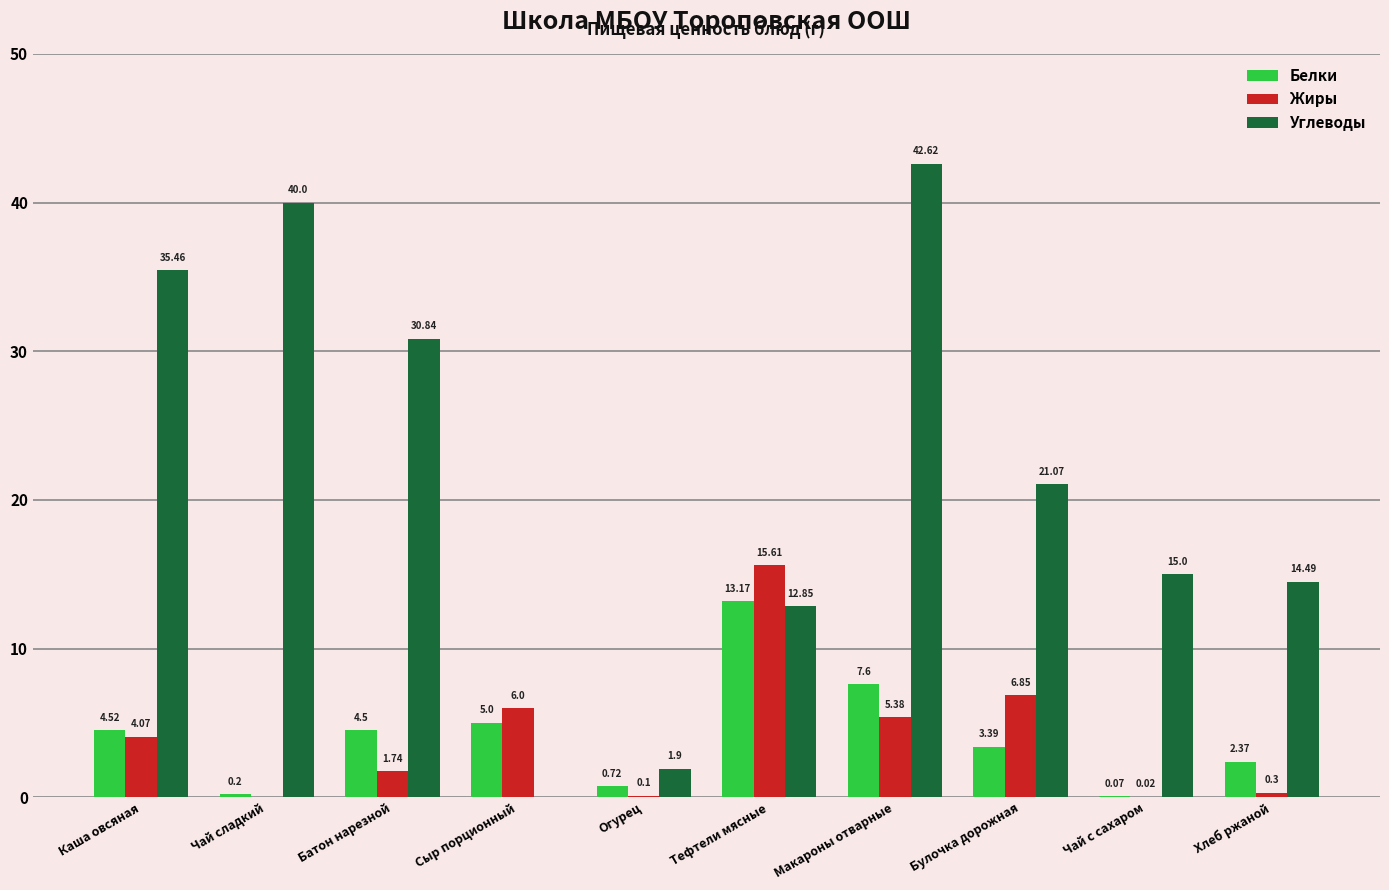

Which category has the highest value in the Углеводы series?

Макароны отварные